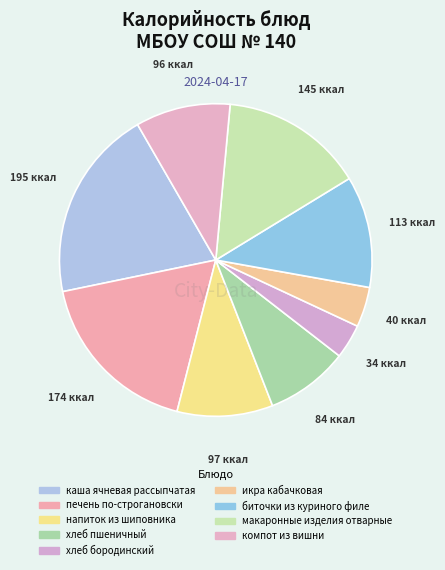

Combined, what portion of the pie is напиток из шиповника and каша ячневая рассыпчатая?

29.8%